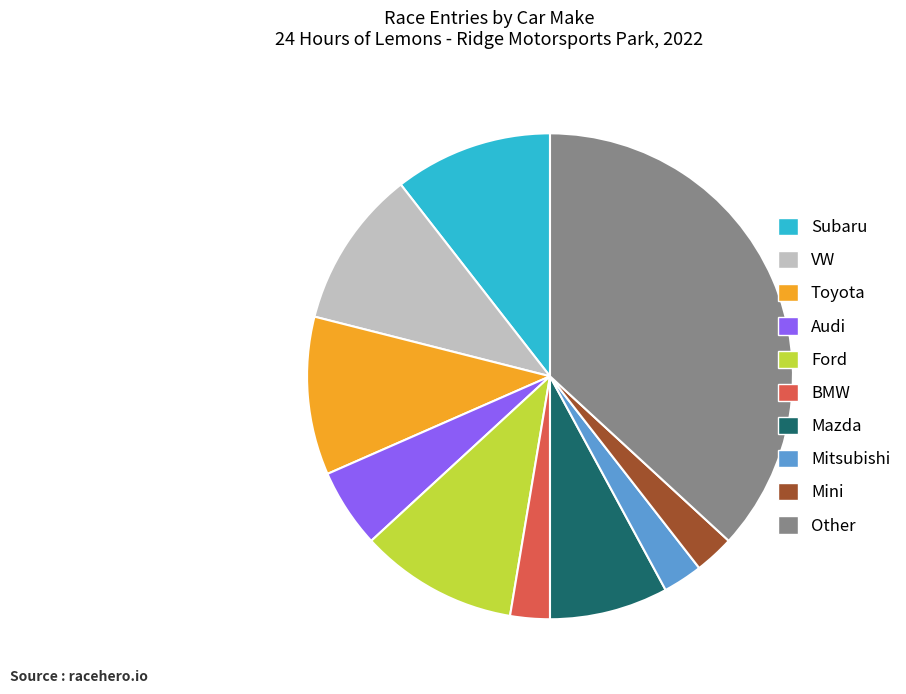

Is there any slice that represents more than half of the pie?

No